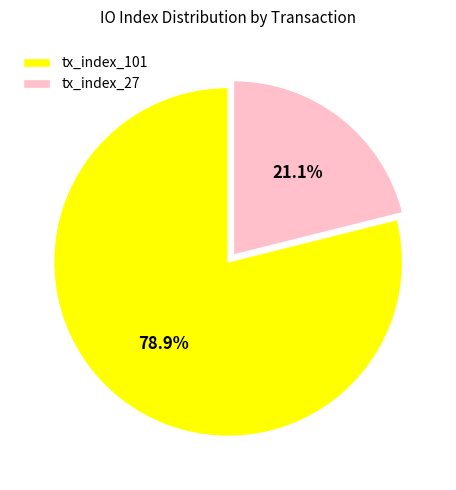

How many slices are in this pie chart?

2